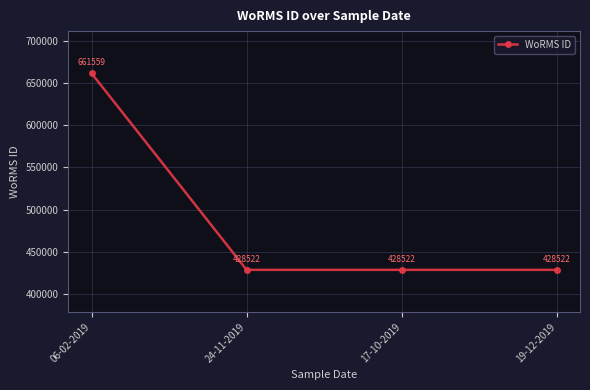

Reading left to right, transcribe all the data shown in this chart.

661559	428522	428522	428522